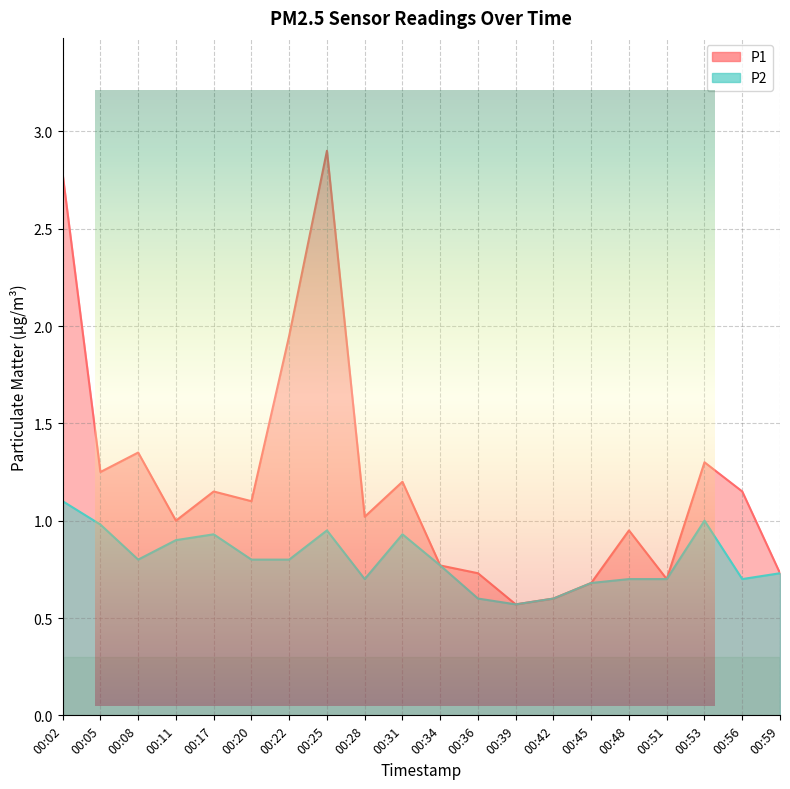

In P2, how many points are higher than both neighbors (excluding endpoints)?

4